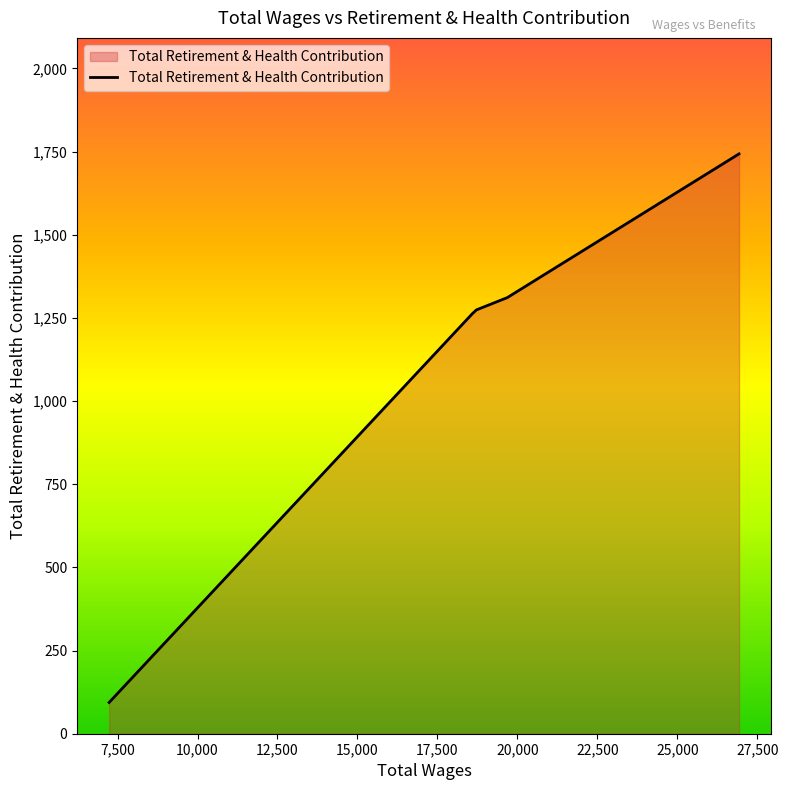

What is the average value?

1137